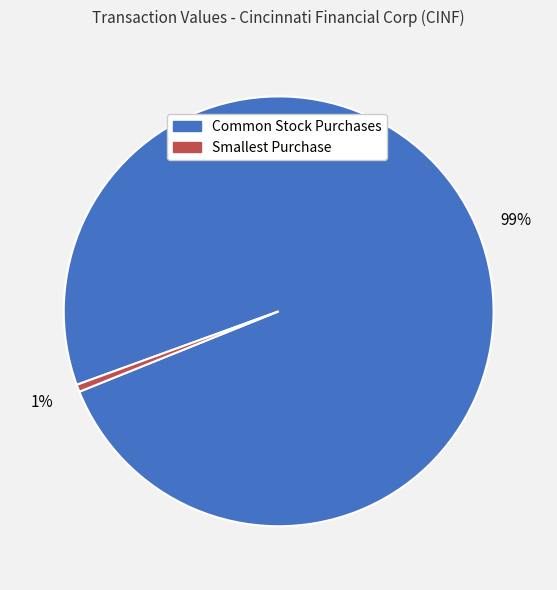

Is there a majority slice in this chart?

Yes